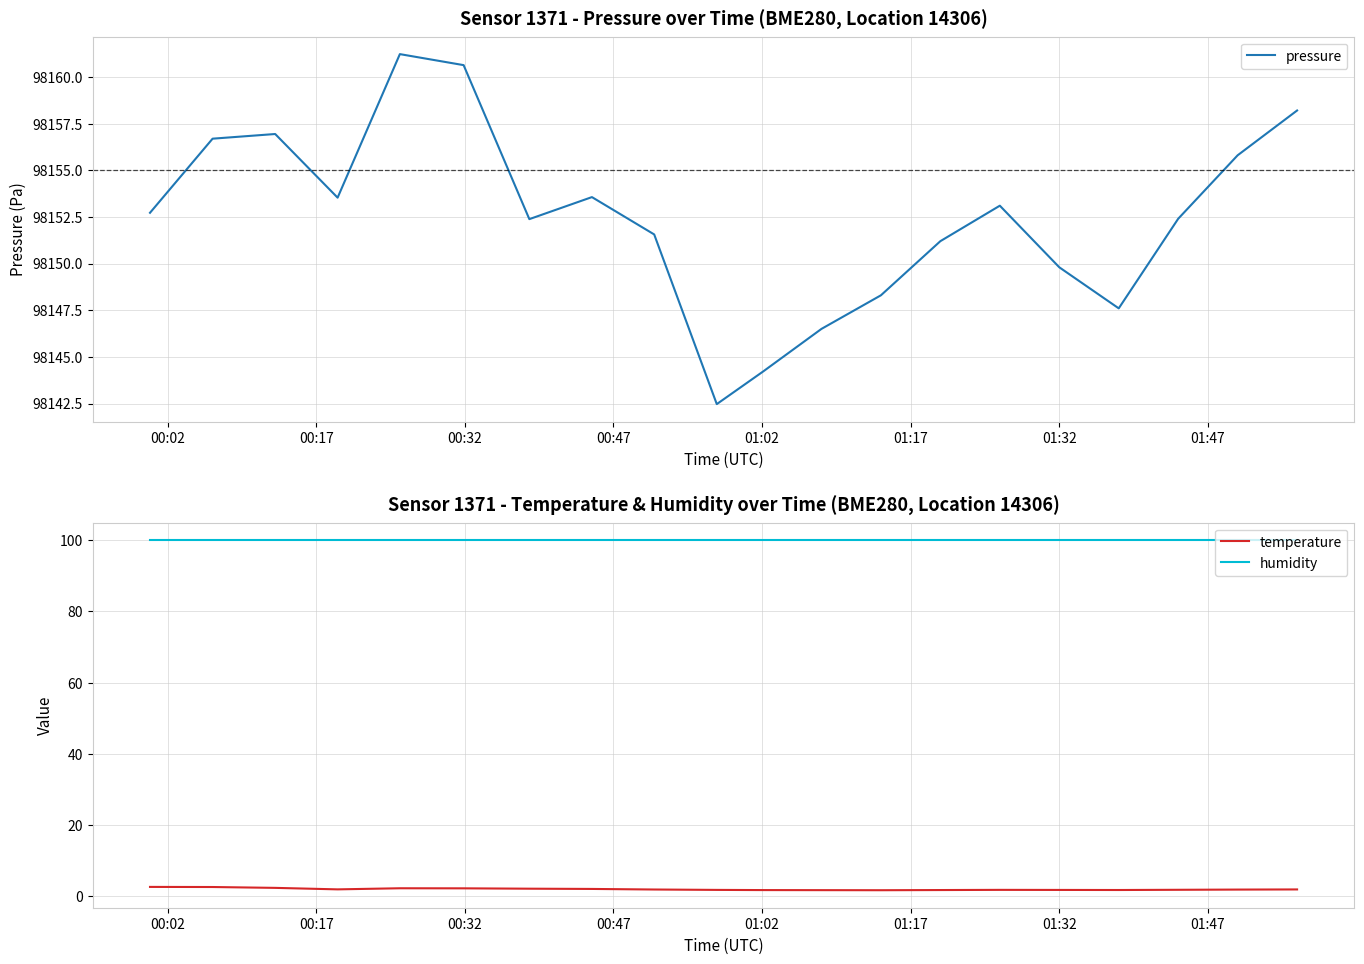

What is the minimum value for pressure?

98142.5